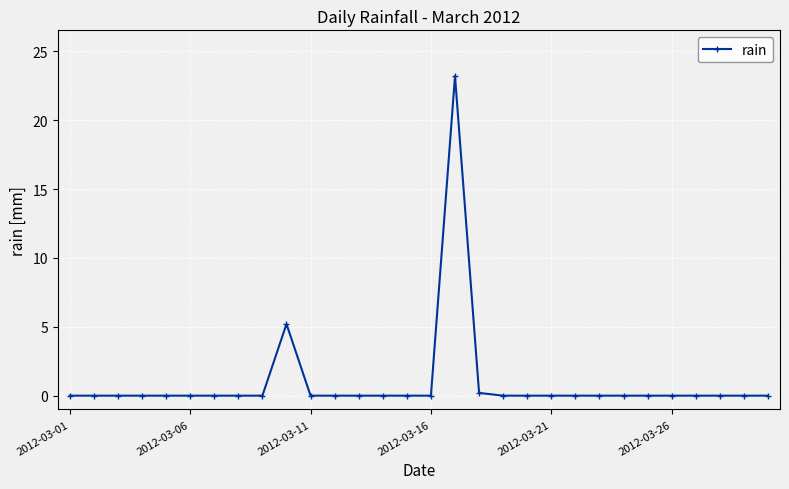

Does the chart display data point markers on the line(s)?

Yes